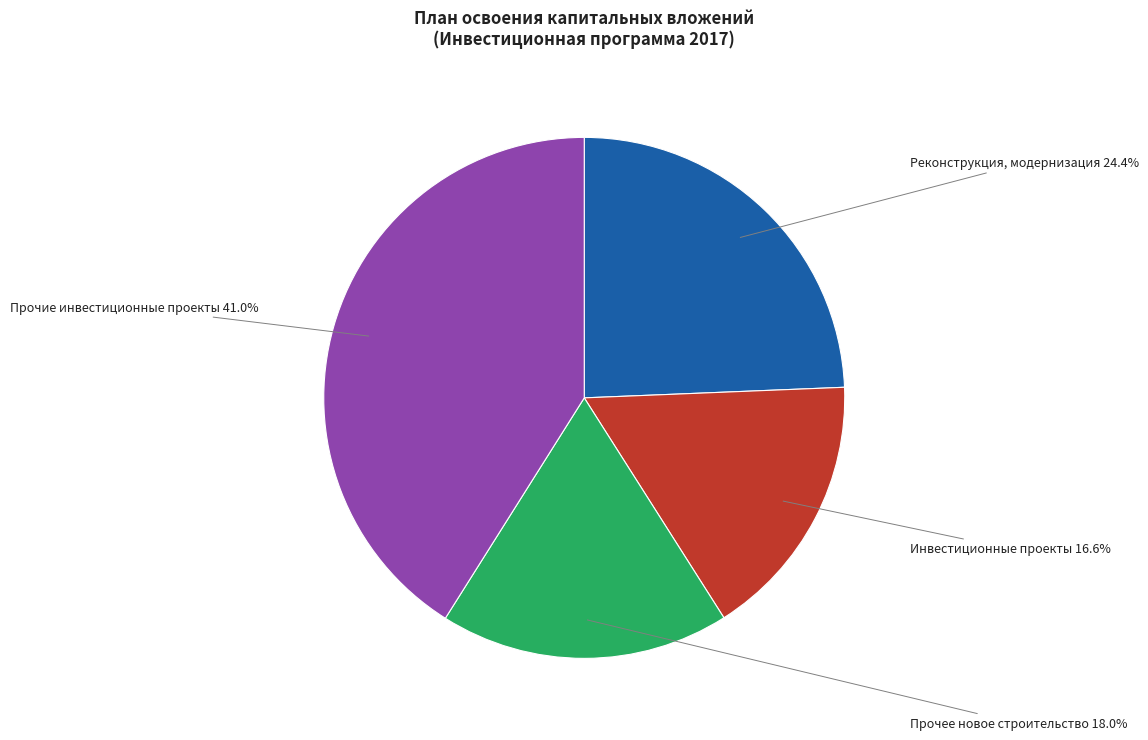

The Инвестиционные проекты slice represents 17% of the pie. True or false?

True